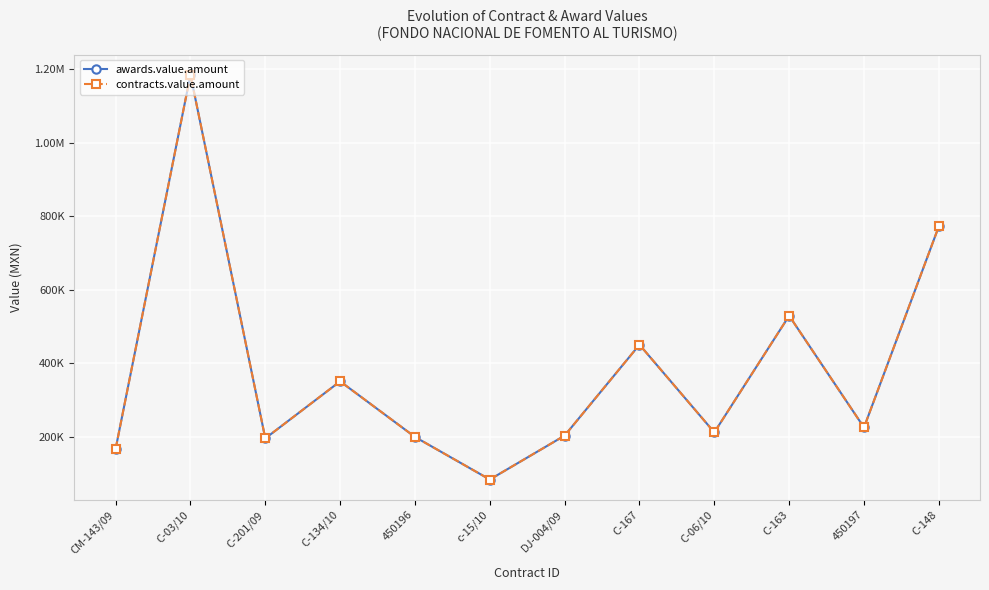

Where is contracts.value.amount nearest to the value 633956?

C-163